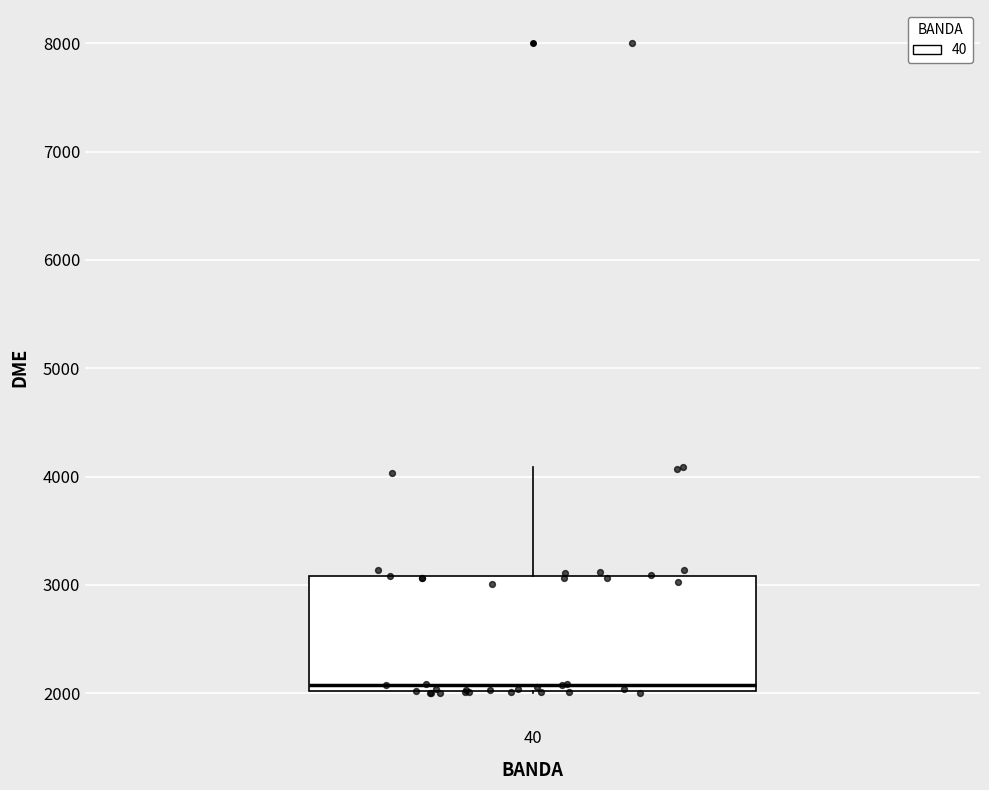

Transcribe this box plot: give where the median line is, the range the box spans, and where the two whiskers end, as read against the y-axis. The values are not printed on the chart, so give them approximately, as read against the axis.

median 2100, box 2000 to 3100, whiskers 2000 to 4100